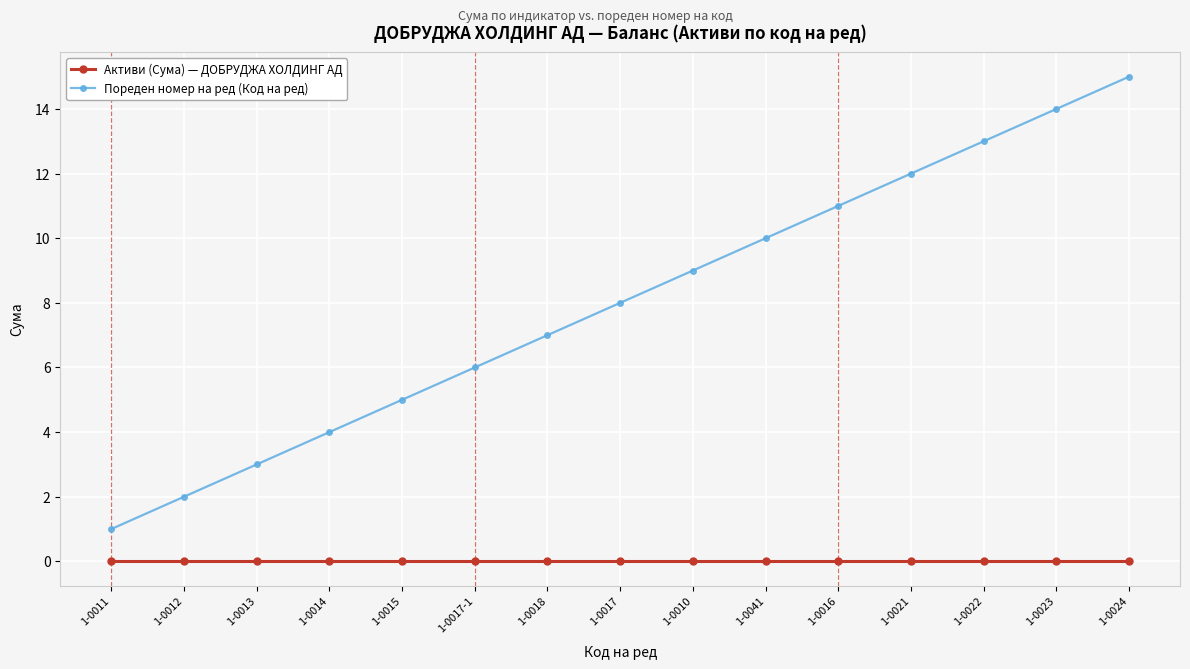

Is the value of Активи (Сума) — ДОБРУДЖА ХОЛДИНГ АД at 1-0024 greater than the value of Пореден номер на ред (Код на ред) at 1-0010?

No